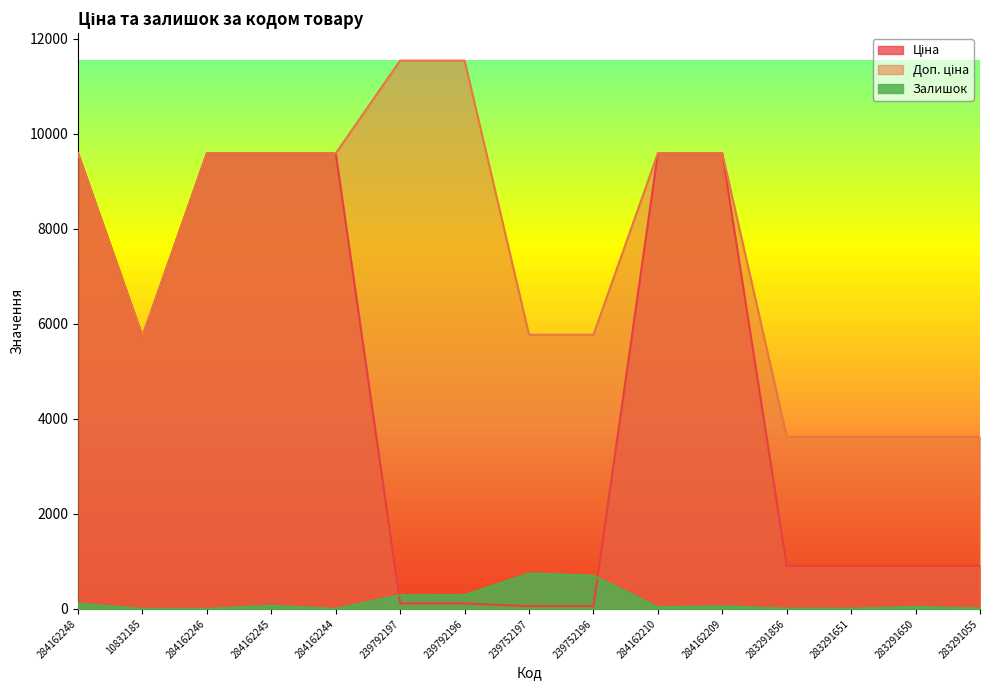

Is the value of Залишок at 239792197 greater than the value of Доп. ціна at 284162209?

No